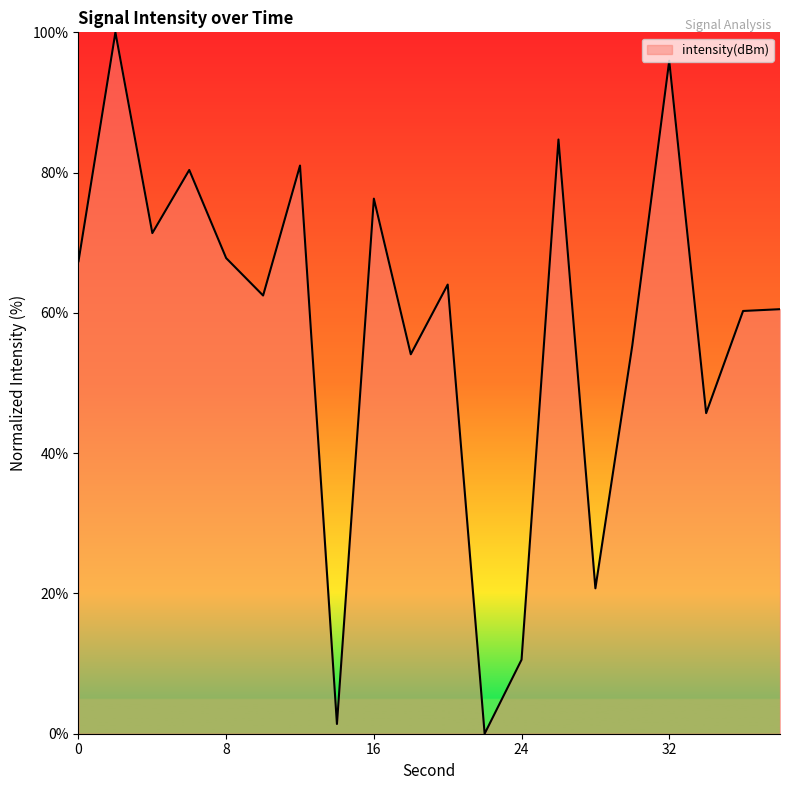

What is the difference between the maximum and minimum values?

100.0